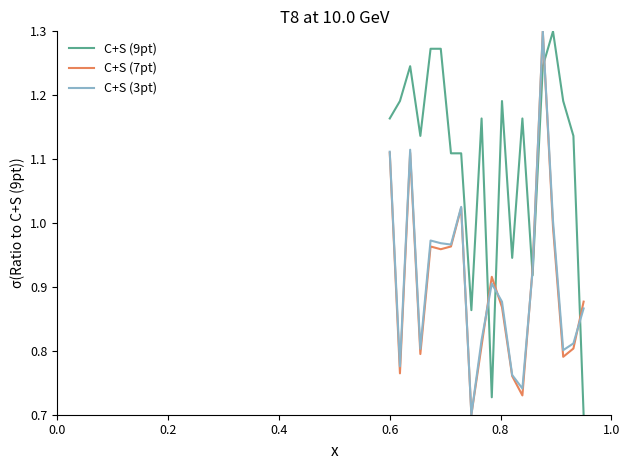

Which series has the largest total across all categories?

C+S (9pt)